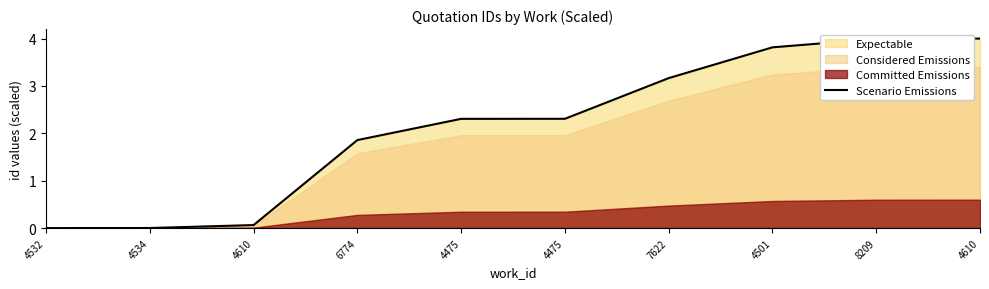

Rank the categories by value from lowest to highest.

4532, 4534, 4610, 6774, 4475, 4475, 7622, 4501, 8209, 4610